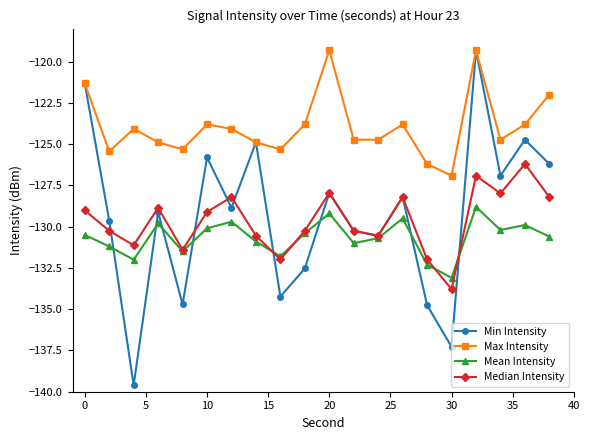

Which series has the largest range (max minus min)?

Min Intensity